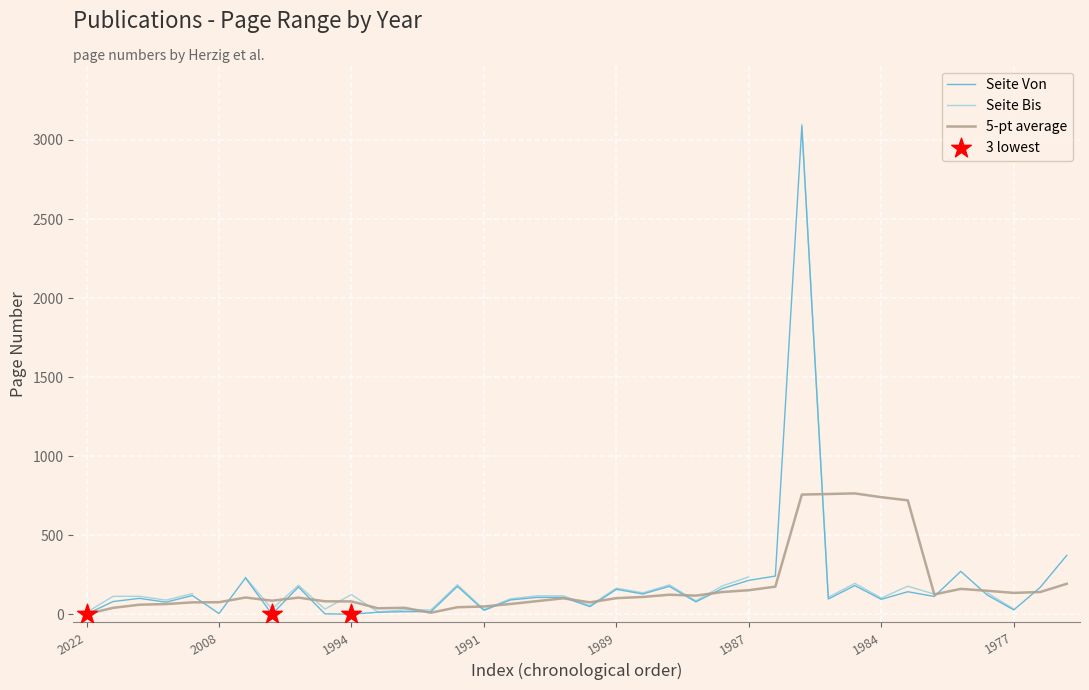

What is the change in value from 2014 to 1984?

-6